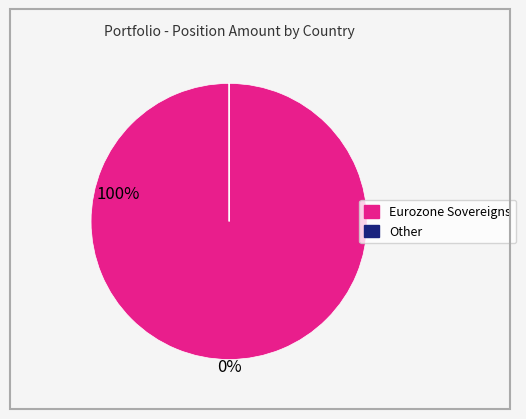

Is there any slice that represents more than half of the pie?

Yes